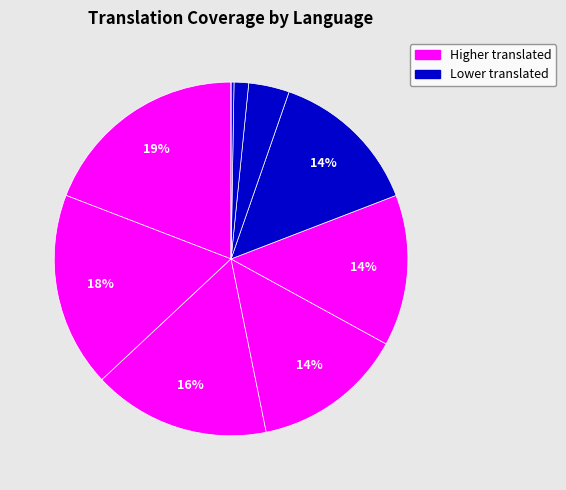

How many segments does this pie chart have?

10